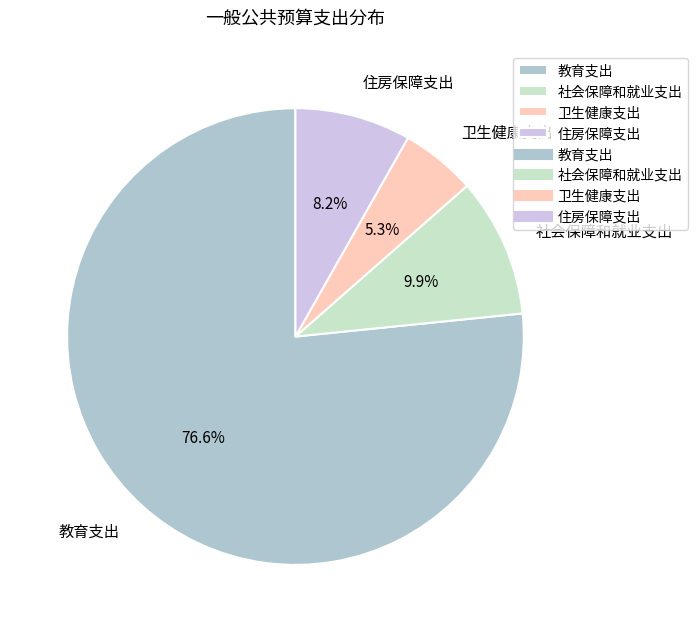

Which has a higher value, 卫生健康支出 or 社会保障和就业支出?

社会保障和就业支出